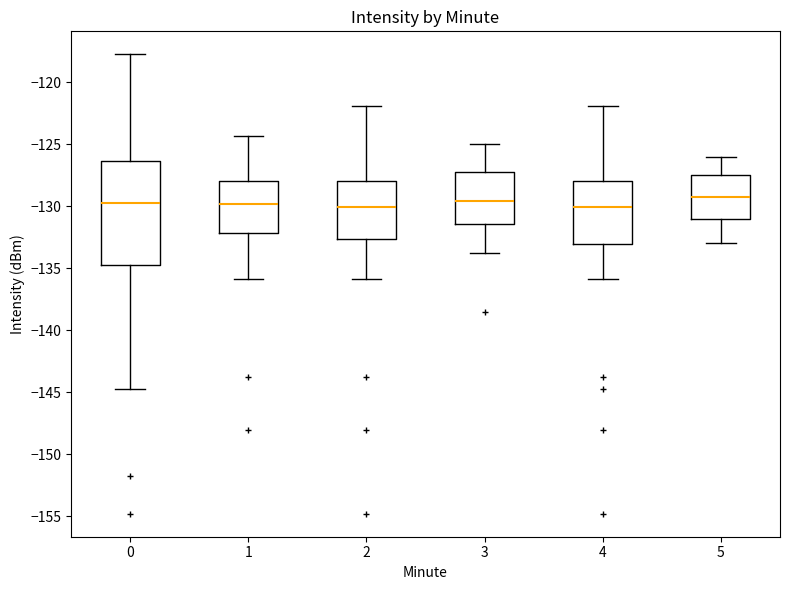

Reading left to right, read every box against the y-axis: the position of its median line, the range the box covers, and the ends of its whiskers. The values are not printed on the chart, so give them approximately, as read against the axis.

0: median -129.5, box -134.5 to -126.5, whiskers -144.5 to -118.0
1: median -130.0, box -132.0 to -128.0, whiskers -136.0 to -124.5
2: median -130.0, box -132.5 to -128.0, whiskers -136.0 to -122.0
3: median -129.5, box -131.5 to -127.0, whiskers -134.0 to -125.0
4: median -130.0, box -133.0 to -128.0, whiskers -136.0 to -122.0
5: median -129.0, box -131.0 to -127.5, whiskers -133.0 to -126.0